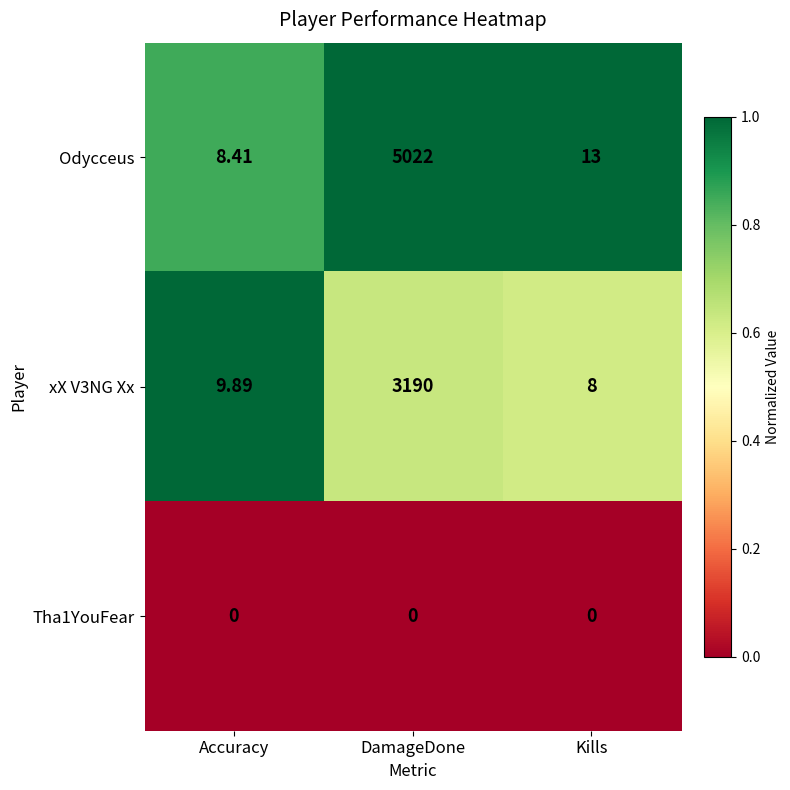

List the series in order of their peak value, lowest first.

Tha1YouFear, xX V3NG Xx, Odycceus